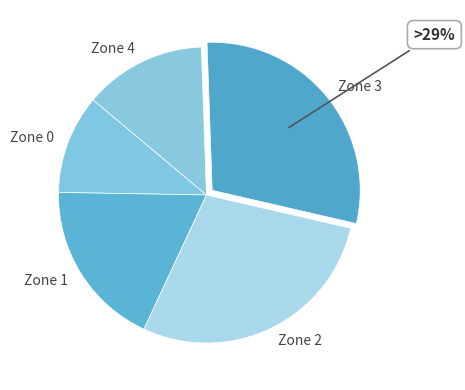

Which category has the biggest portion of the pie?

Zone 3